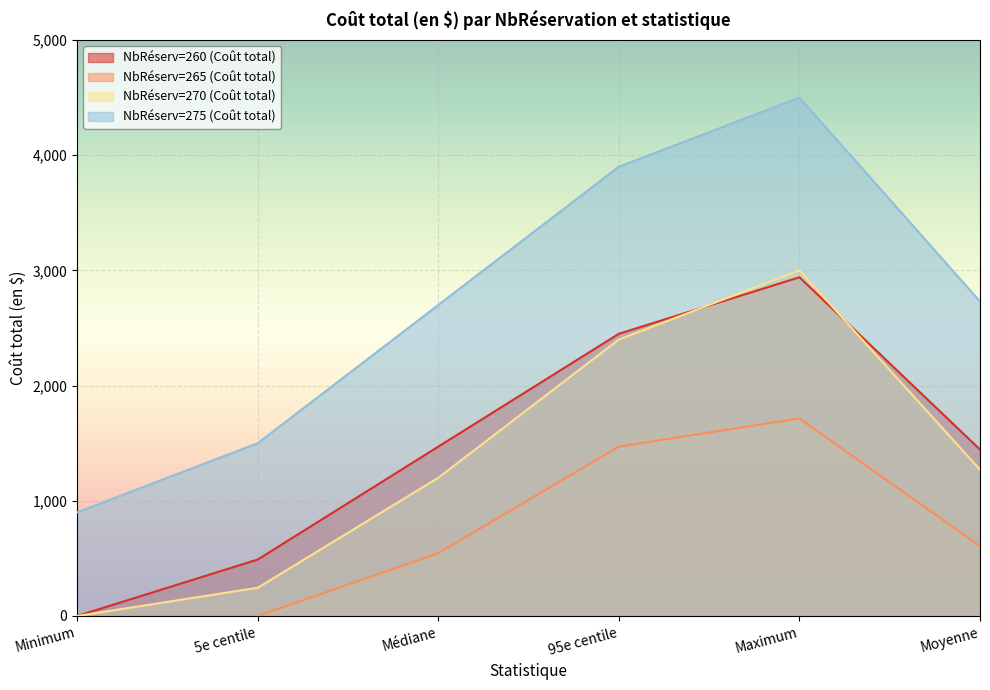

What is the label of the 4th point from the left?

95e centile